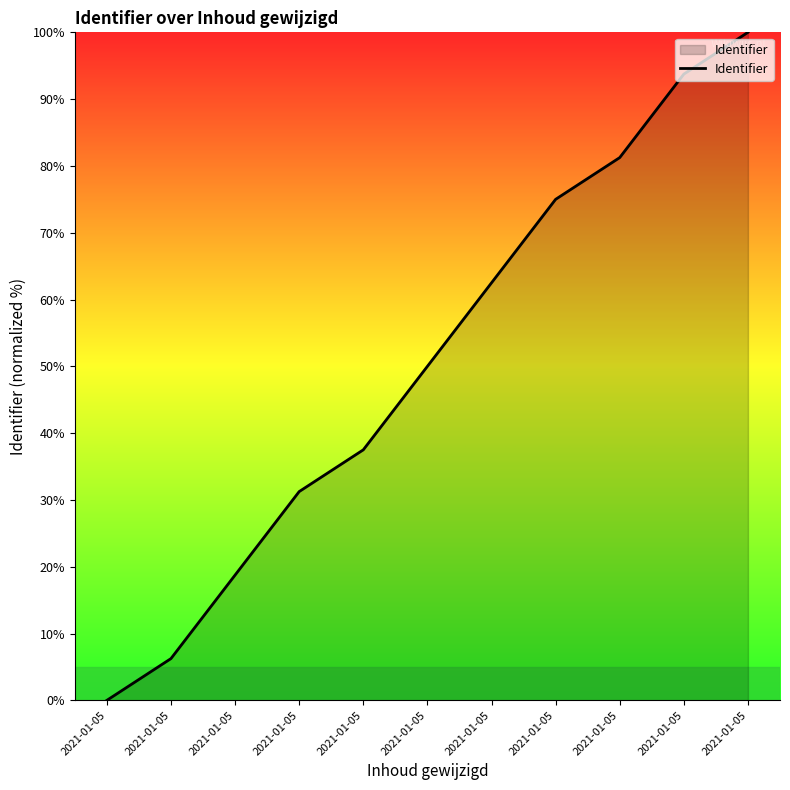

Is this an area chart (filled region under the line)?

Yes